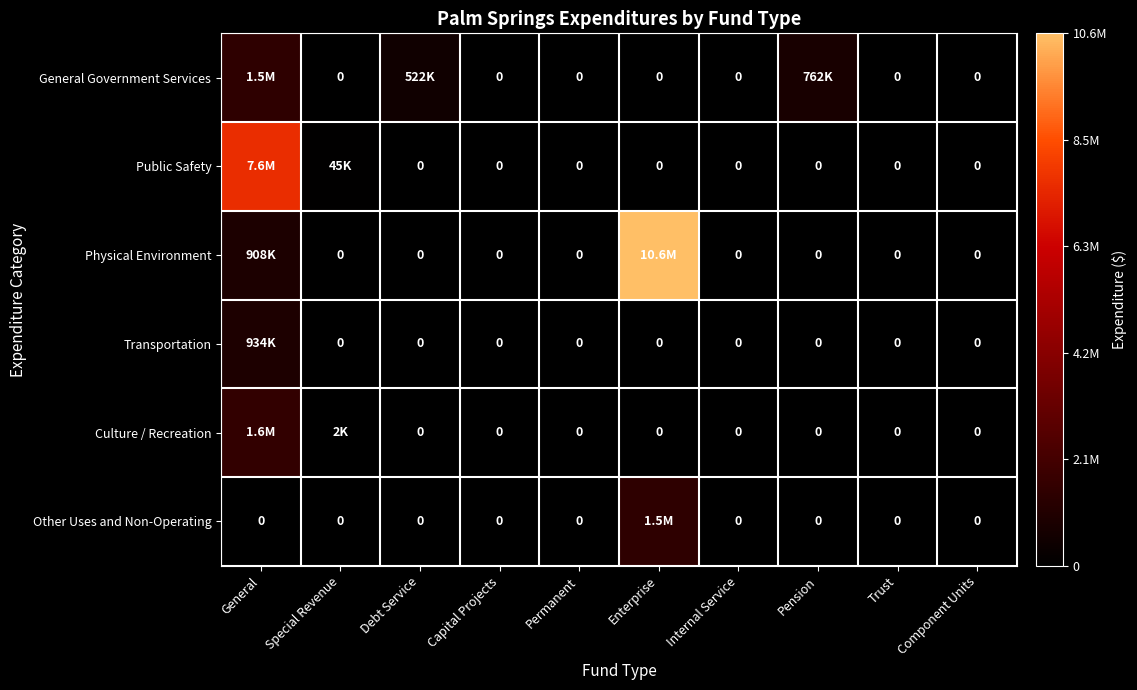

What is the highest value of the Physical Environment series?

10569732